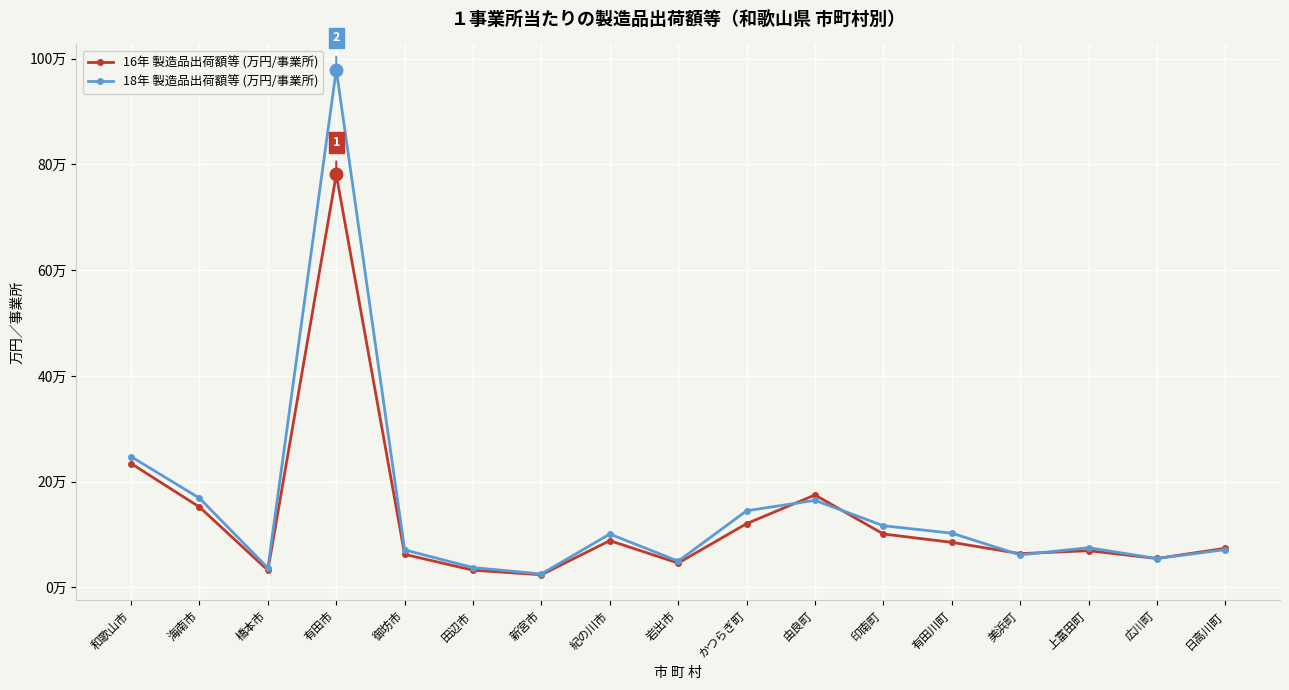

Is this an area chart (filled region under the line)?

No